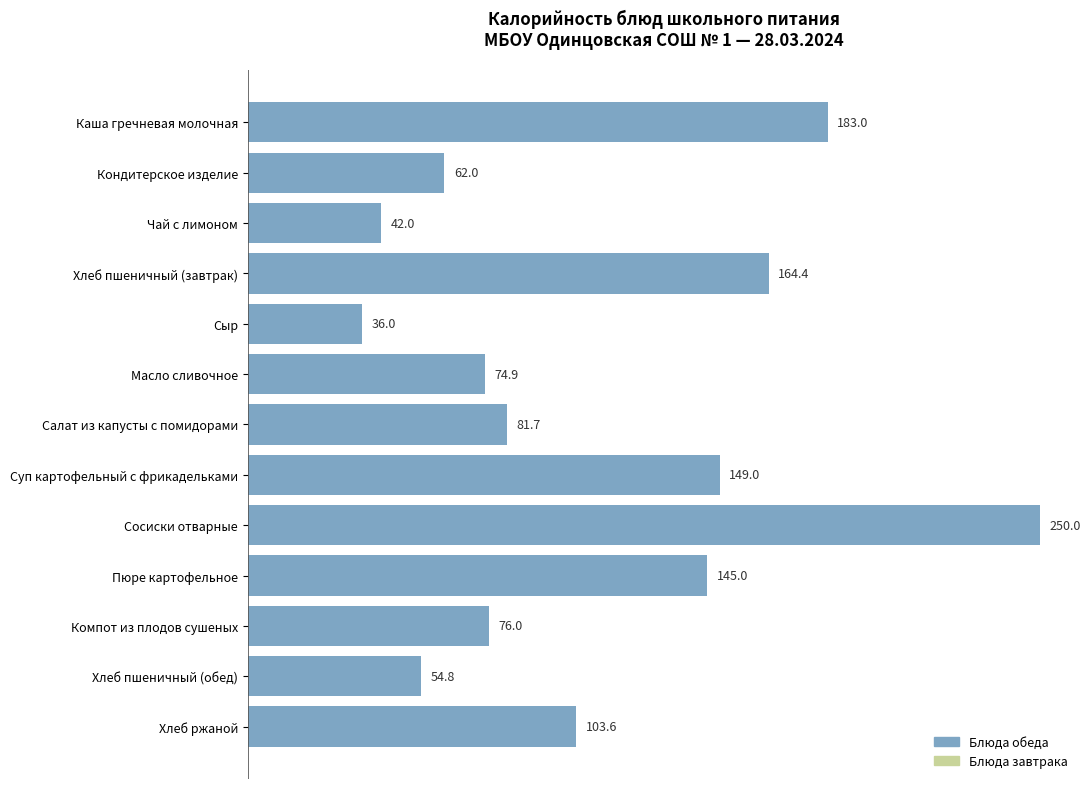

What is the value of the 13th bar from the top?

103.6